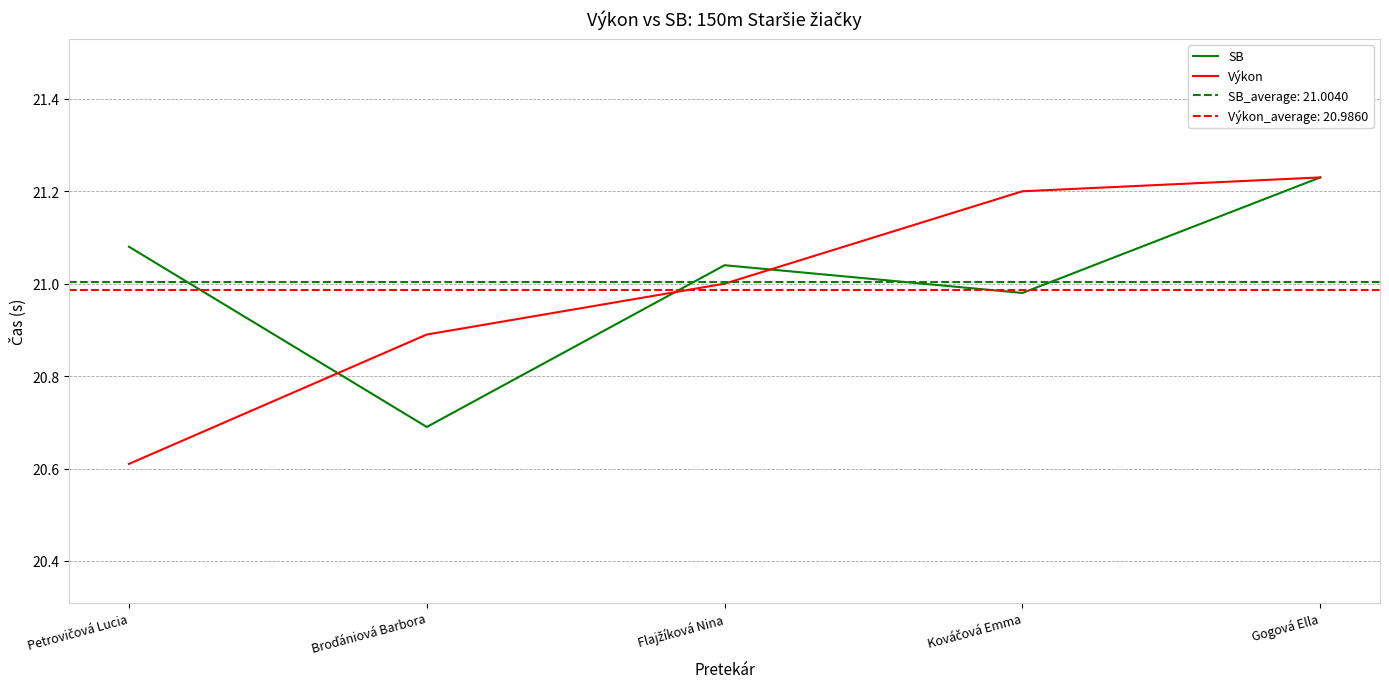

At which label does Výkon reach its peak?

Gogová Ella